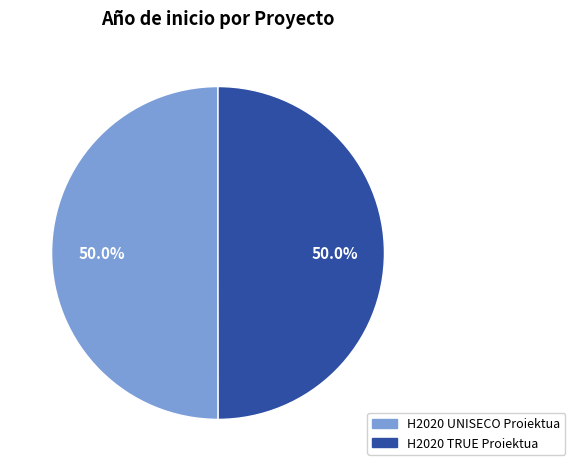

Combined, do H2020 UNISECO Proiektua and H2020 TRUE Proiektua account for over 50%?

Yes